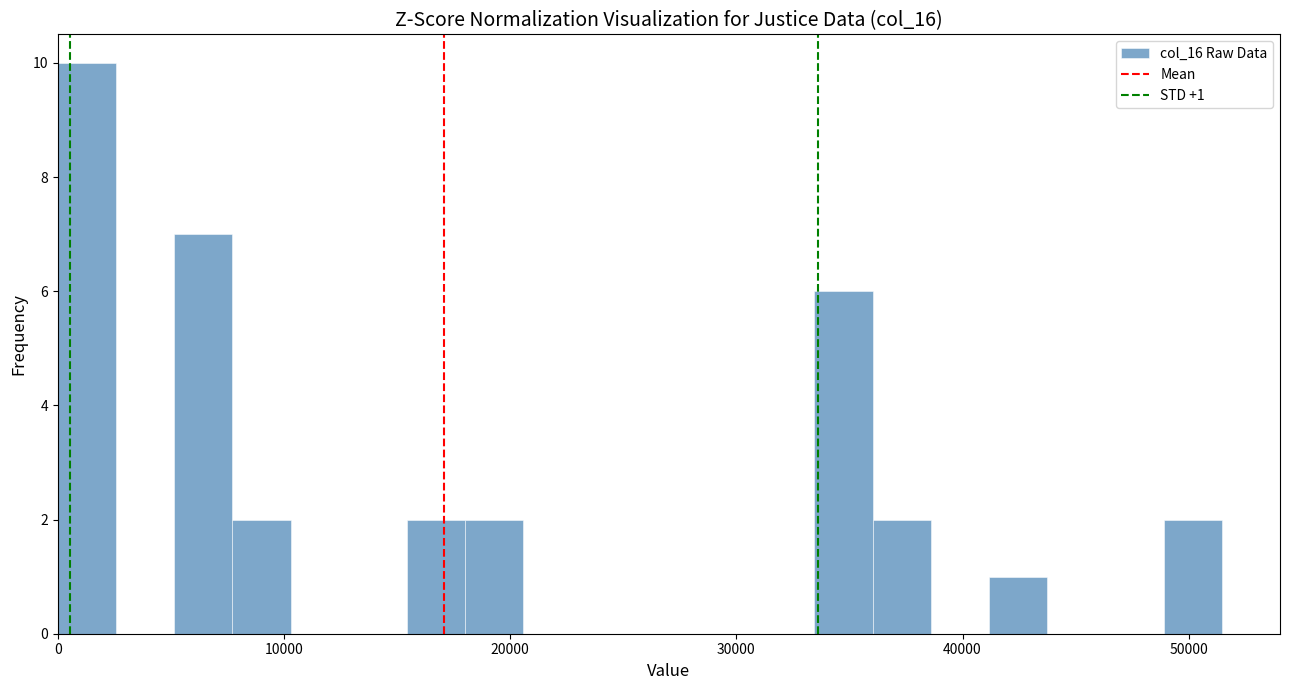

Around what value on the x-axis is the tallest bar? Give the approximate position of its centre, as read against the axis.

1000